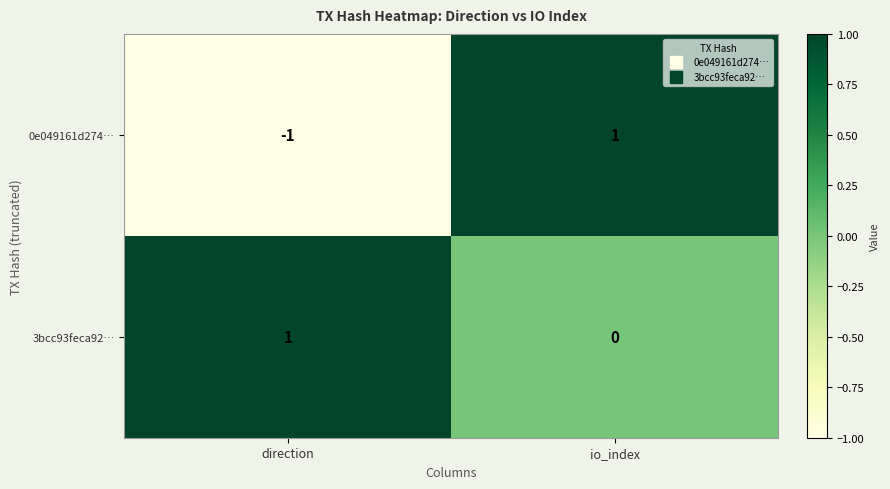

Reading left to right, transcribe all the data shown in this chart.

0e049161d274…: -1	1
3bcc93feca92…: 1	0